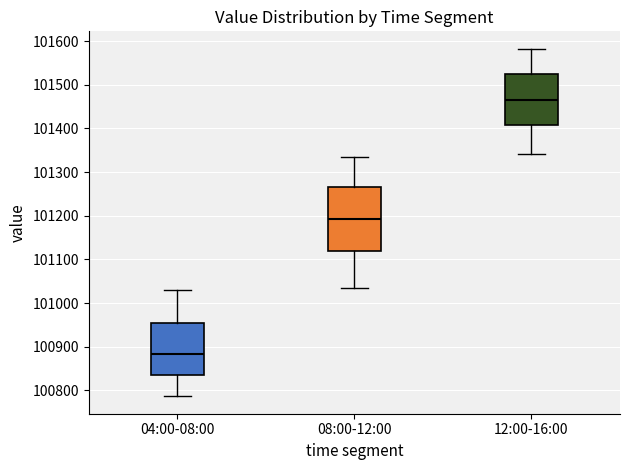

Reading left to right, read every box against the y-axis: the position of its median line, the range the box covers, and the ends of its whiskers. The values are not printed on the chart, so give them approximately, as read against the axis.

04:00-08:00: median 100880, box 100840 to 100950, whiskers 100790 to 101030
08:00-12:00: median 101190, box 101120 to 101260, whiskers 101040 to 101330
12:00-16:00: median 101470, box 101410 to 101520, whiskers 101340 to 101580